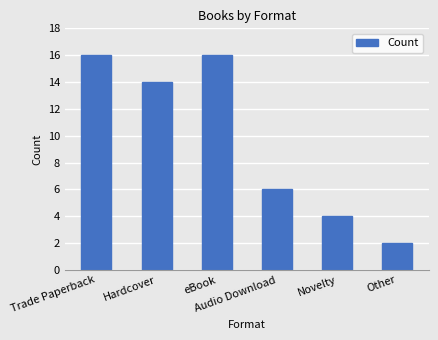

What is the label of the 1st bar from the right?

Other